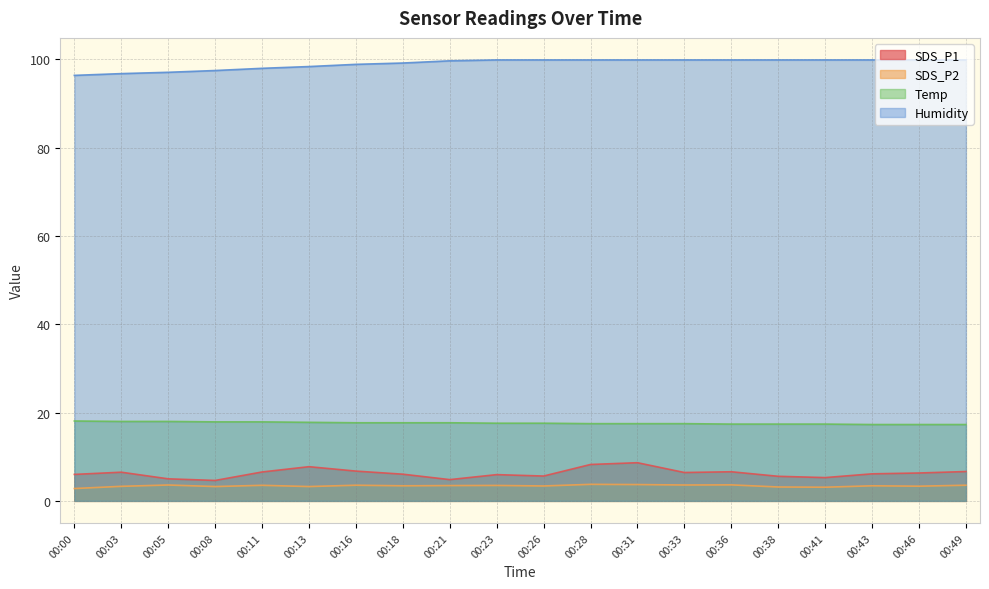

Does the chart display data point markers on the line(s)?

No